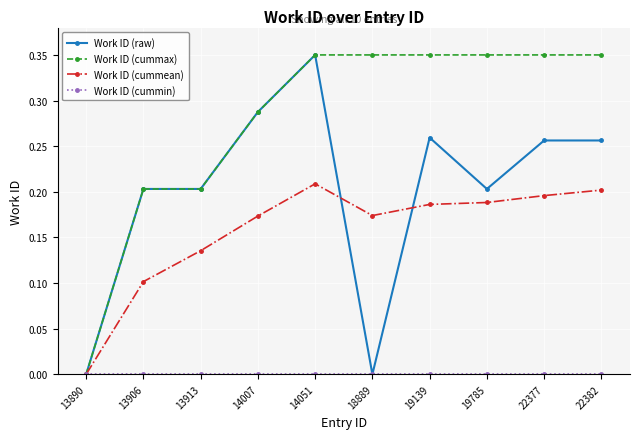

How many series are shown in this chart?

4